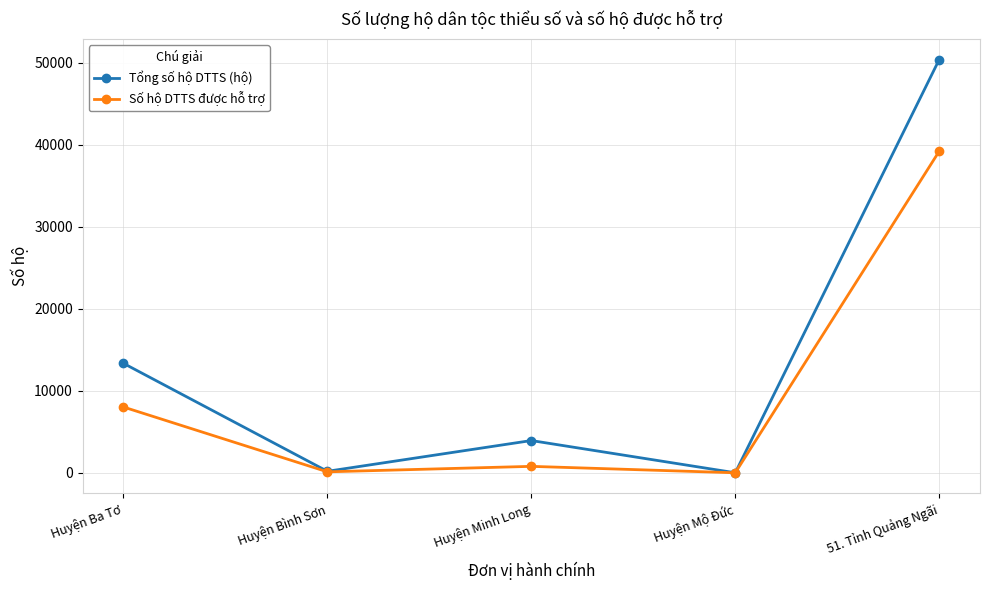

Which category has the highest value in the Tổng số hộ DTTS (hộ) series?

51. Tỉnh Quảng Ngãi